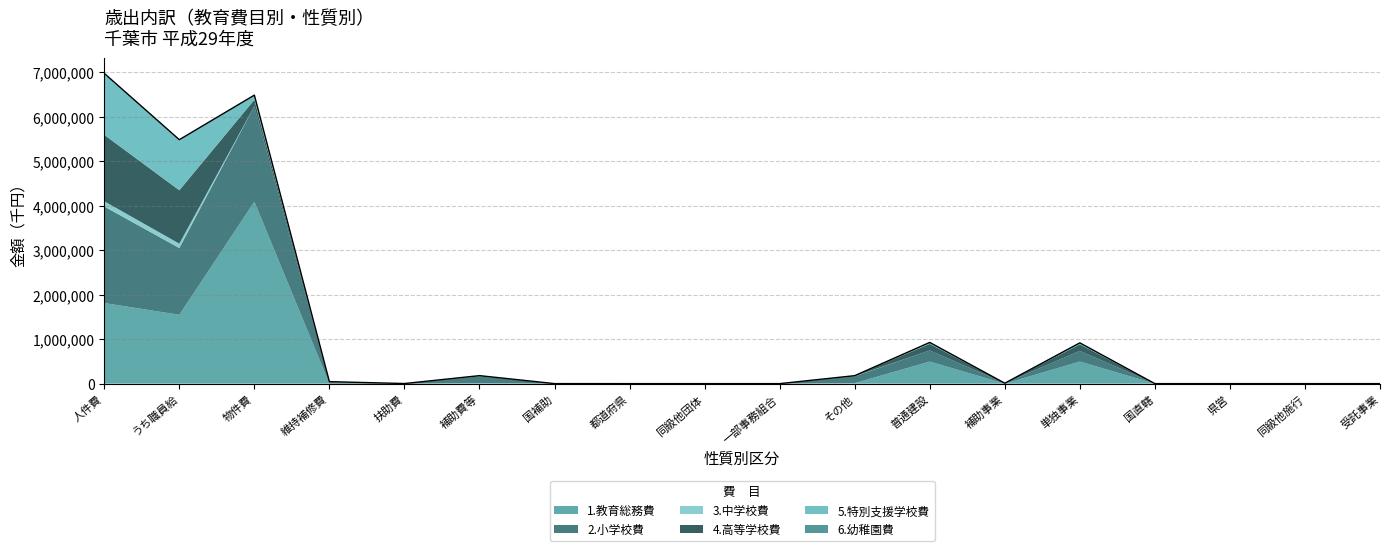

What is the greatest value displayed?

4091215